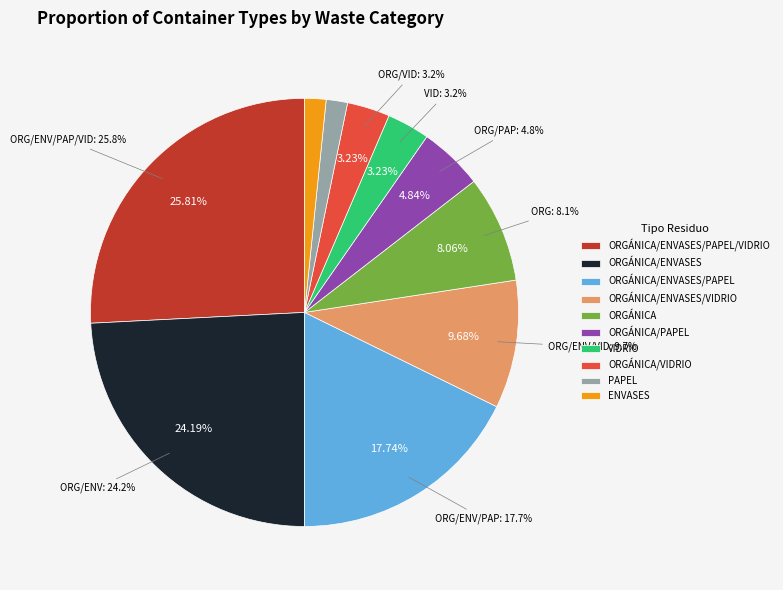

What is the smallest slice in the pie chart?

PAPEL